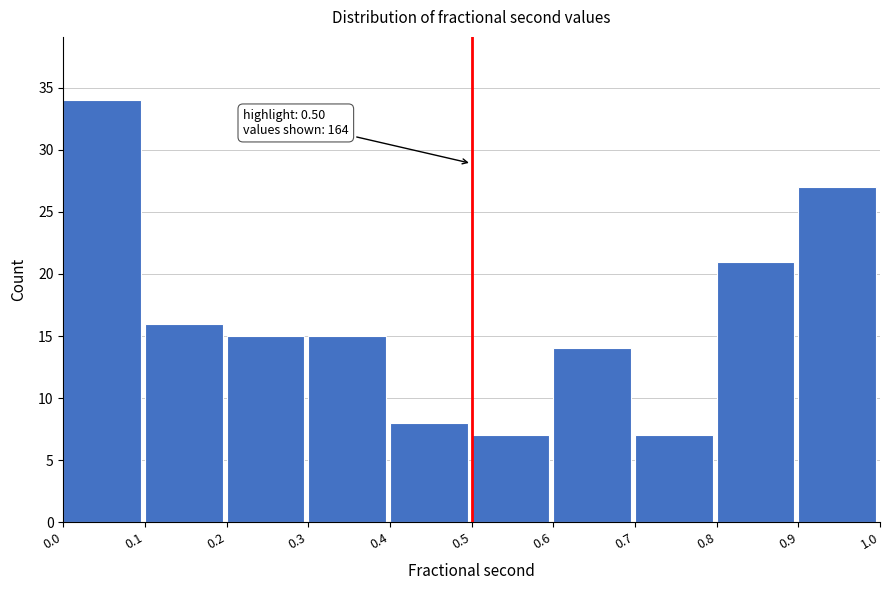

Which range on the x-axis has the tallest bar?

0.0 to 0.1